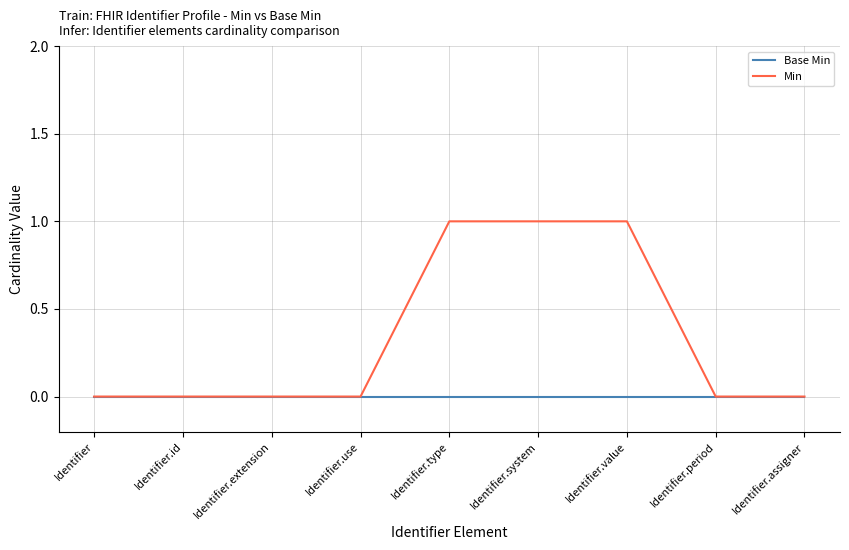

How many distinct data groups are displayed?

2